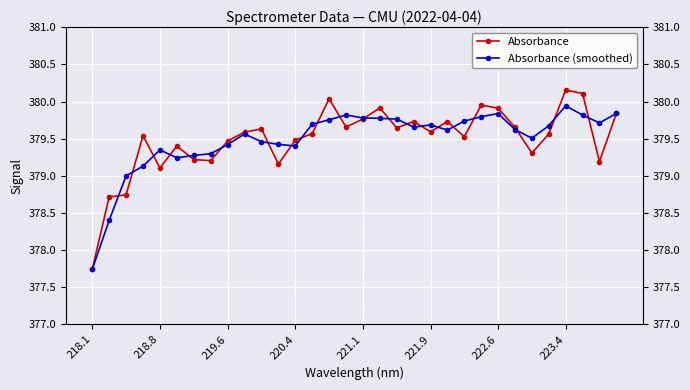

At how many categories does at least one series exceed 378?

31